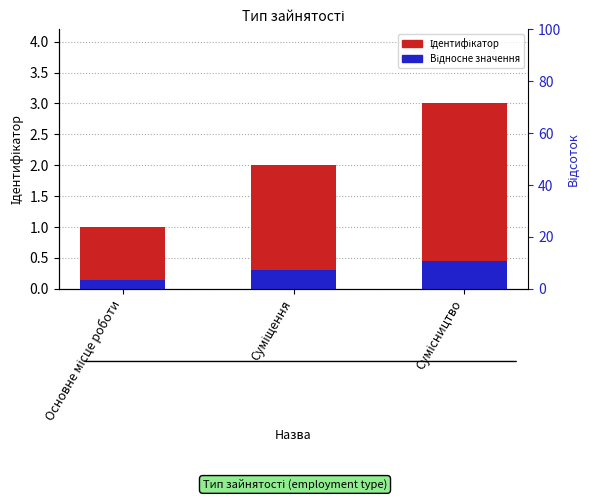

What position from the right is Сумісництво?

1